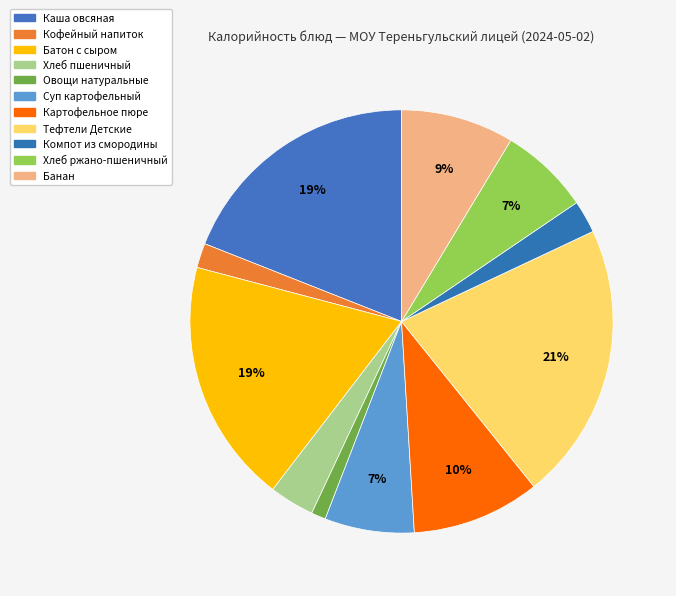

How many slices are in this pie chart?

11